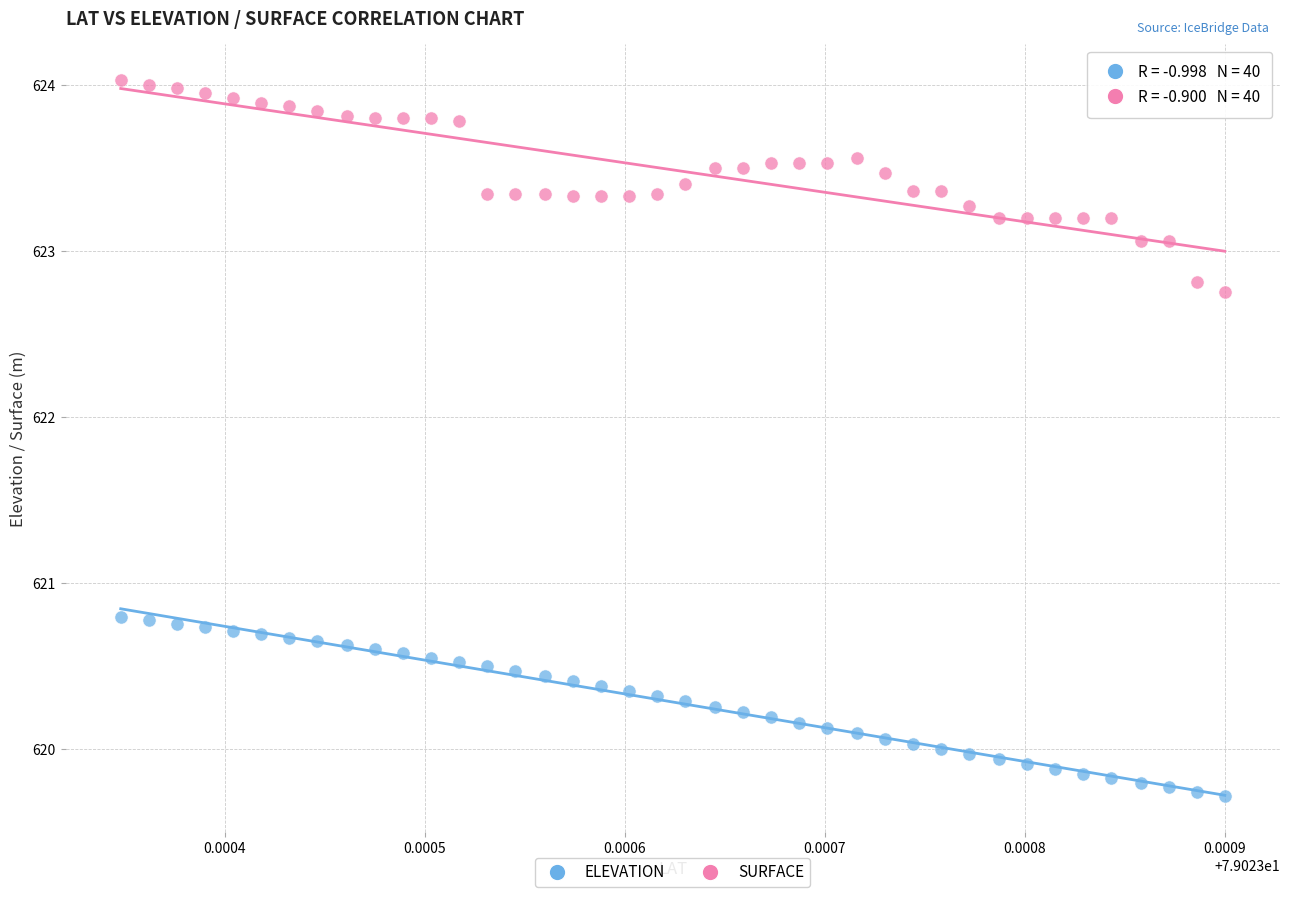

Across all data points, what is the range of Y values (max minus min)?

4.3